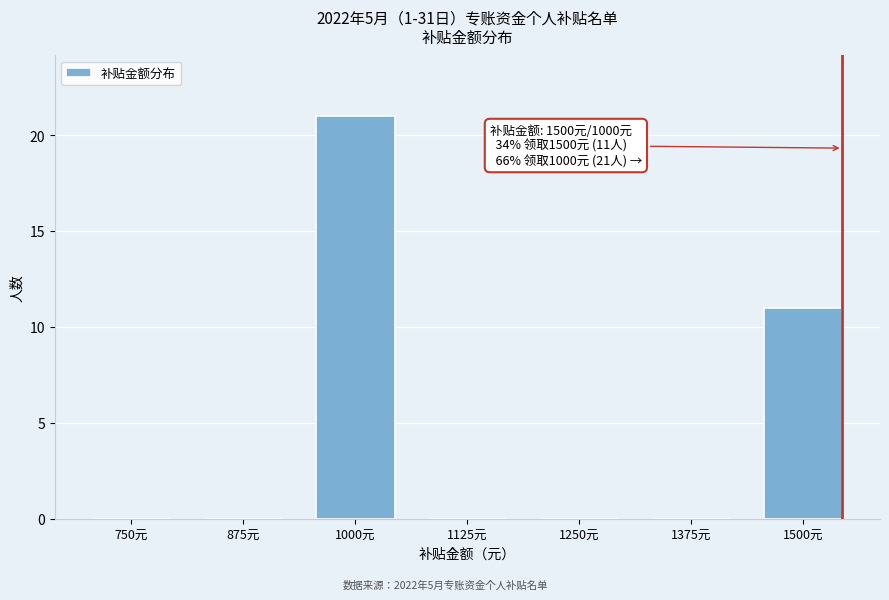

Reading left to right, what are all the values shown in this chart?

750元=0	875元=0	1000元=21	1125元=0	1250元=0	1375元=0	1500元=11